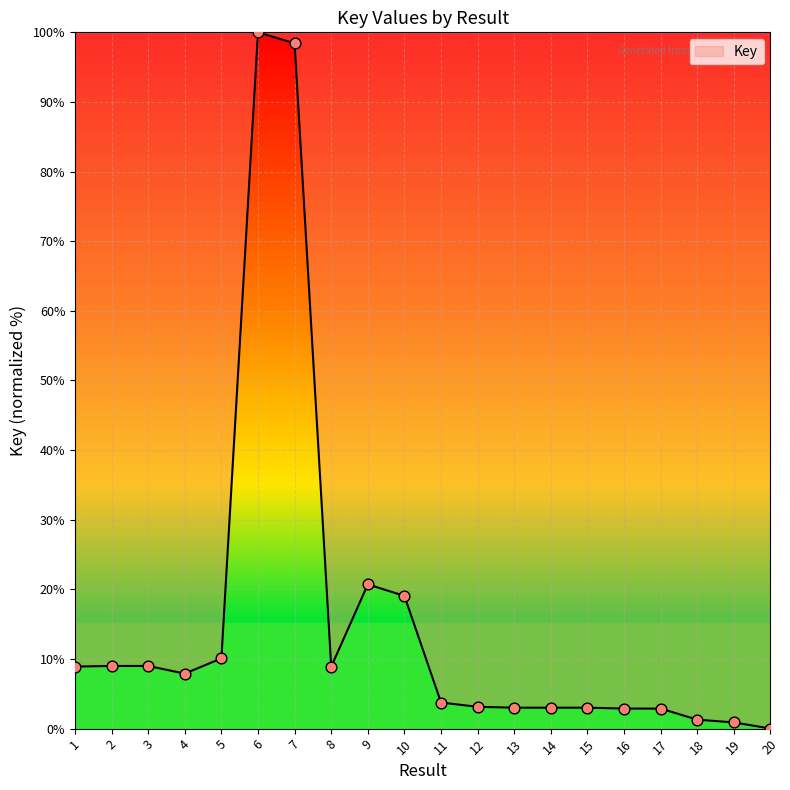

What is the change in value from 6 to 17?

-97.1